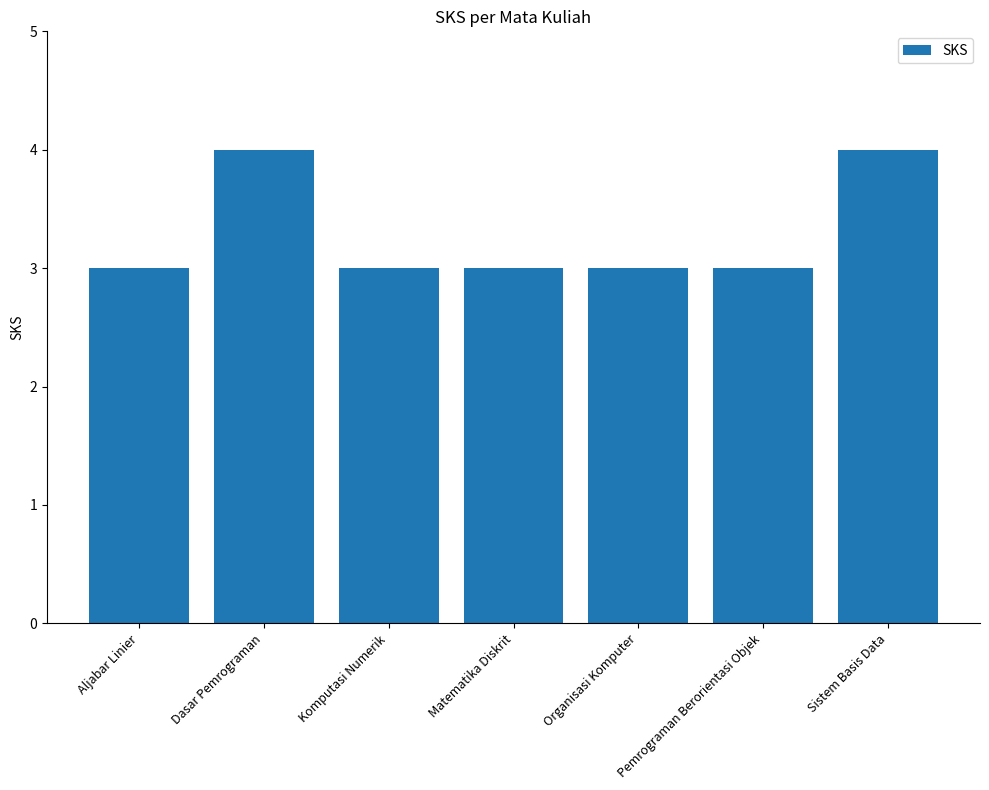

Reading right to left, extract all data points from this chart.

4	3	3	3	3	4	3